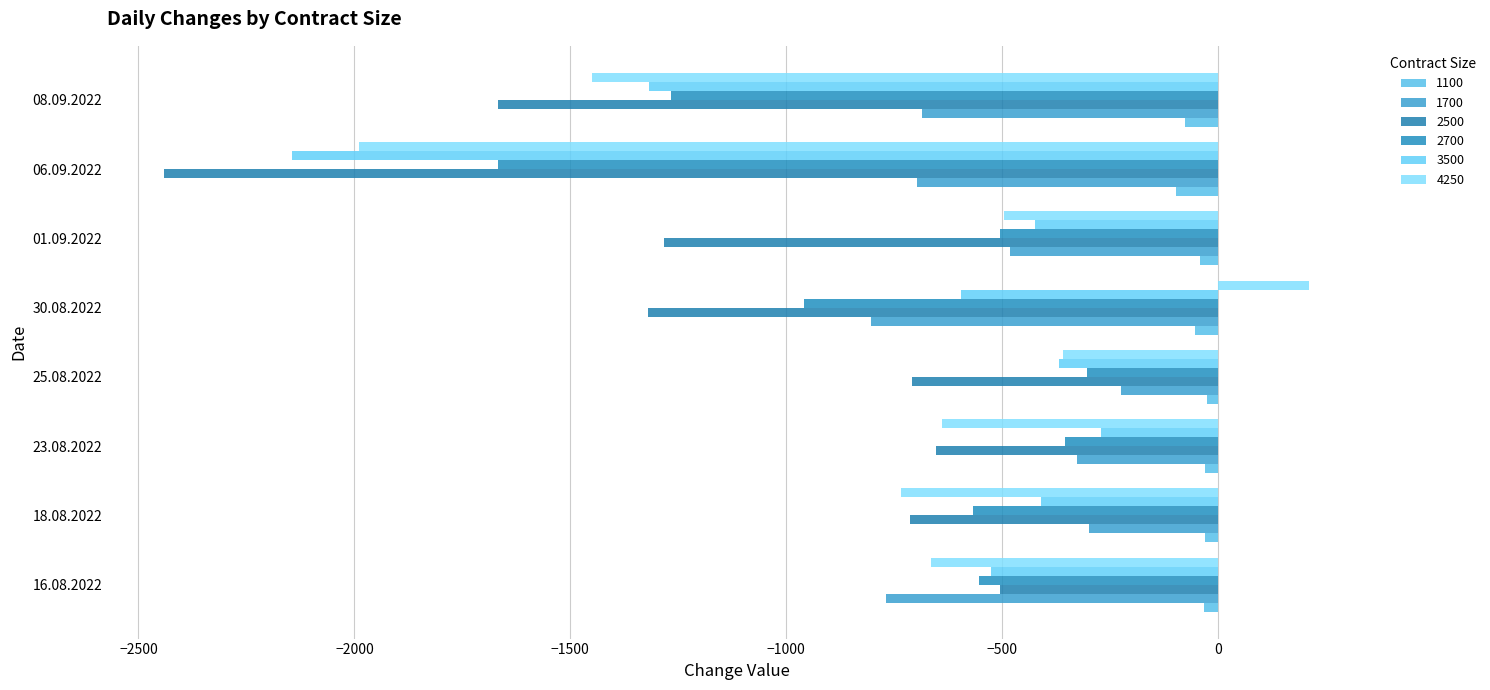

What is the spread (max minus min) of values at 18.08.2022?

704